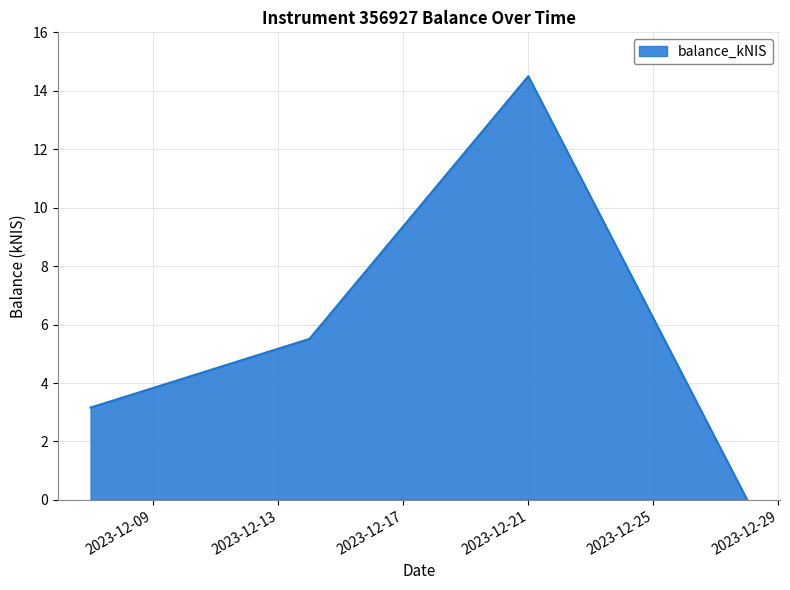

What is the sum of all values?

23.2